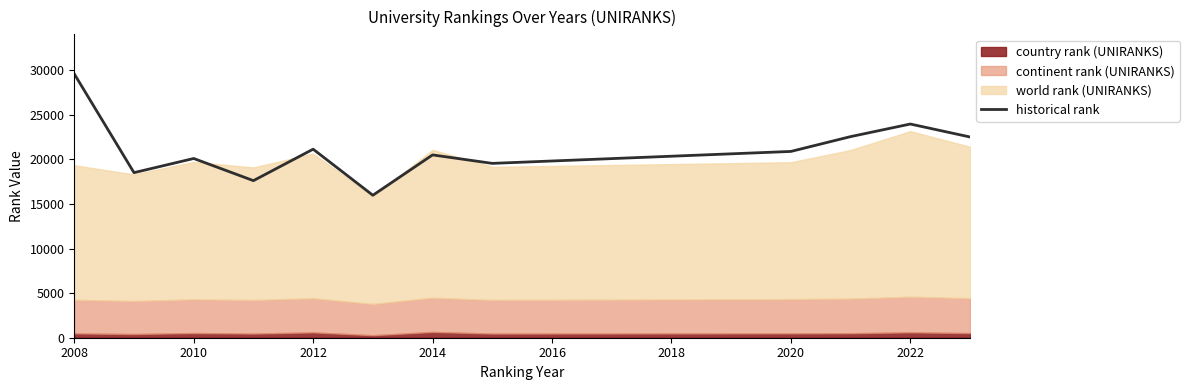

Is it true that historical rank equals 31859.0 at 2014?

False